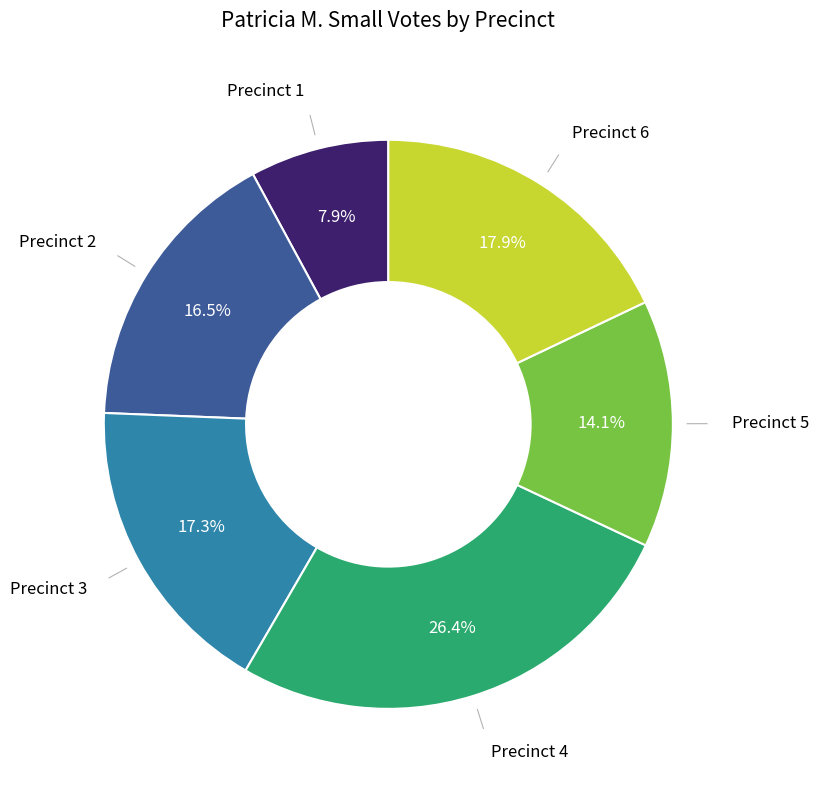

Does any single category account for the majority?

No